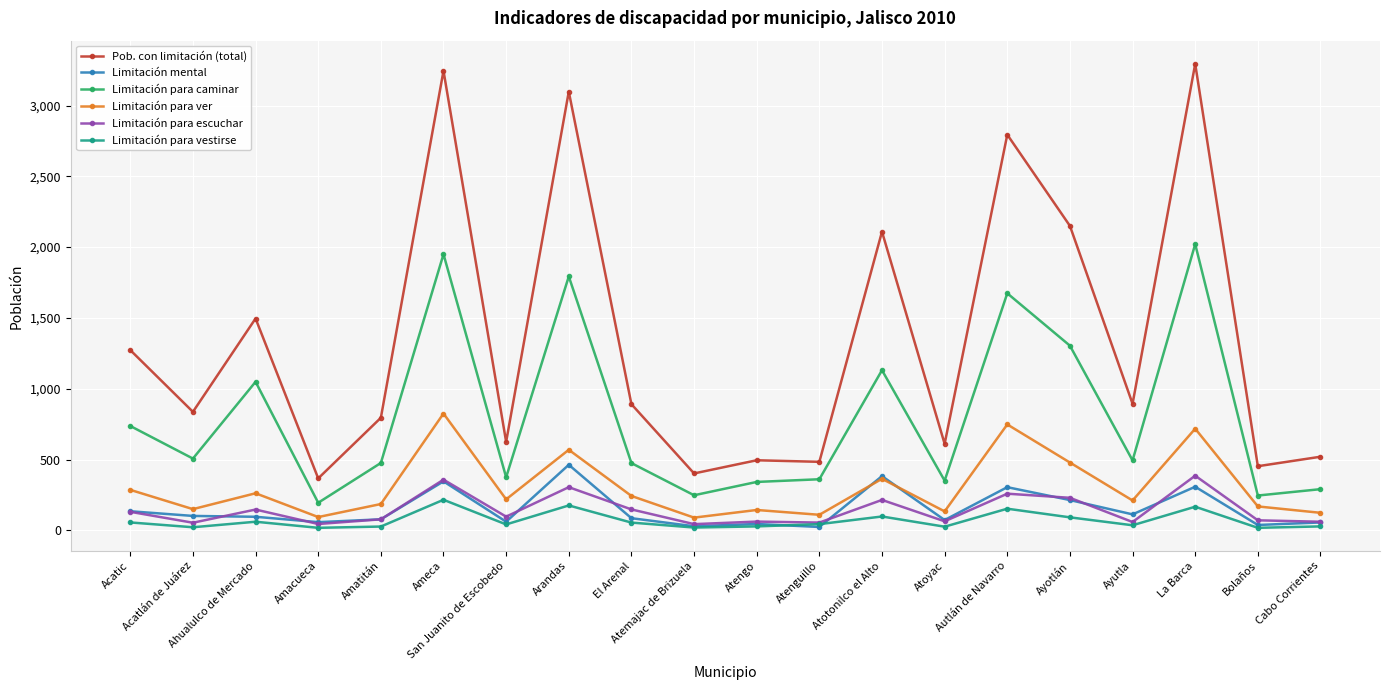

What is the spread (max minus min) of values at Atemajac de Brizuela?

382